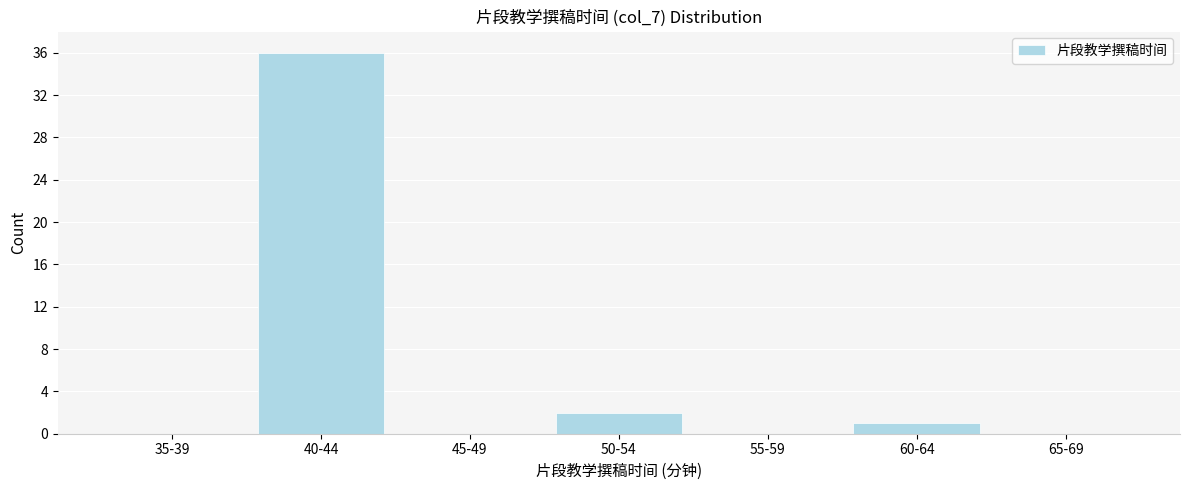

Reading left to right, what are all the values shown in this chart?

35-39=0	40-44=36	45-49=0	50-54=2	55-59=0	60-64=1	65-69=0